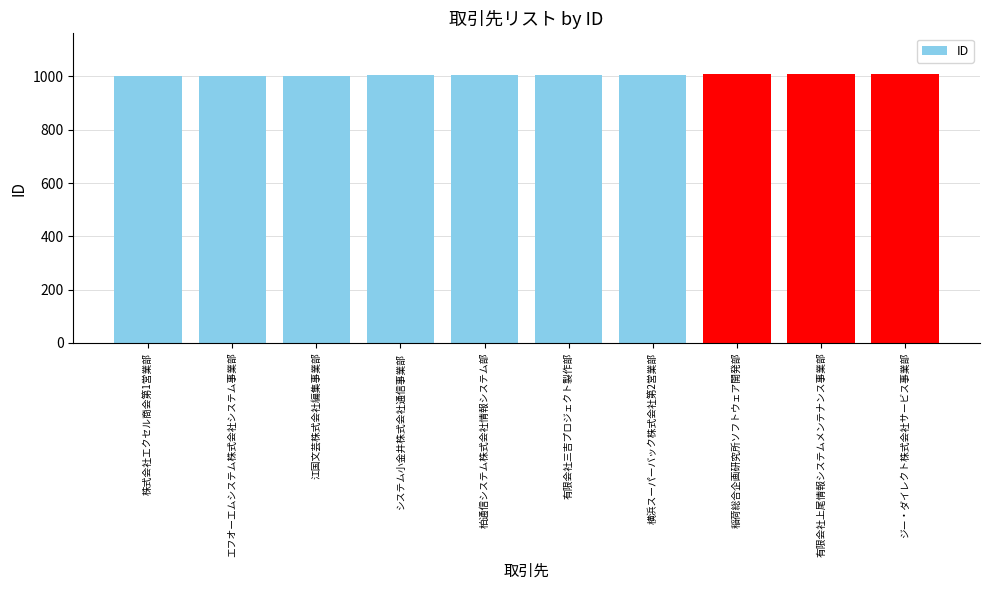

What is the sum of all values?

10055